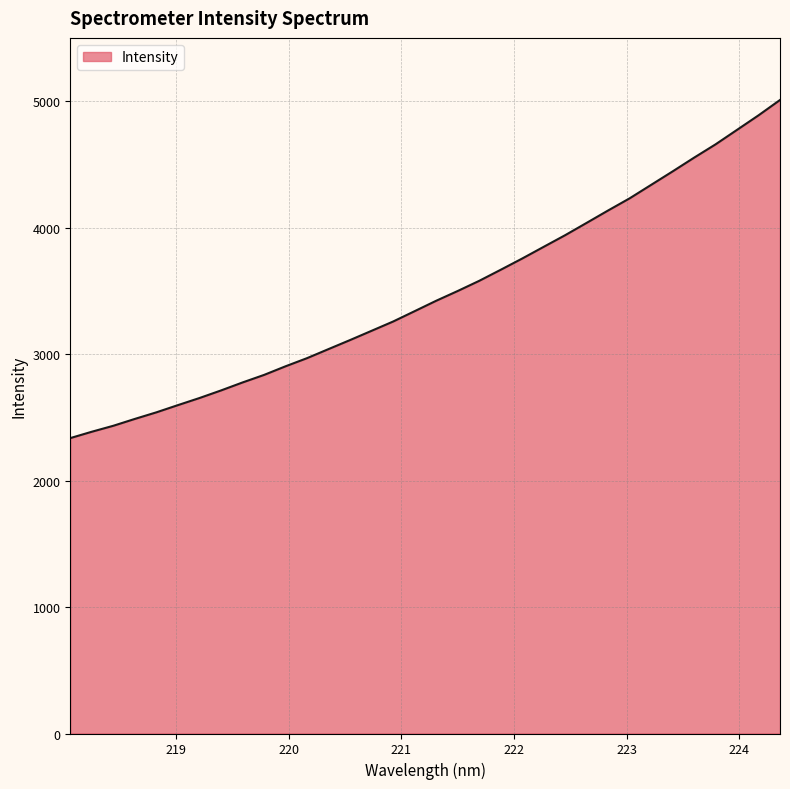

What is the difference between the maximum and minimum values?

2673.3